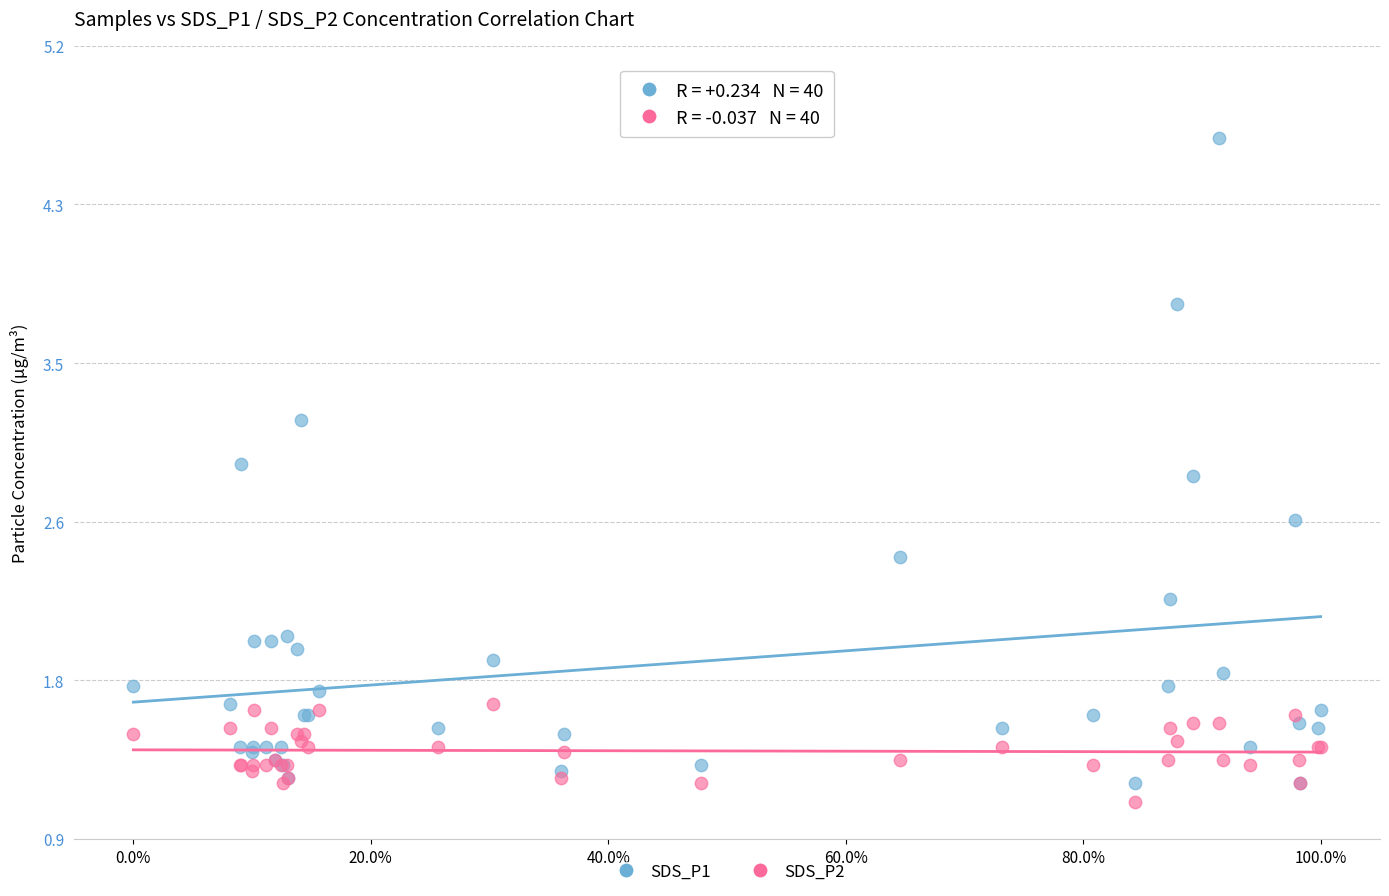

What is the X range (max minus min) for the scatter plot?

1.0